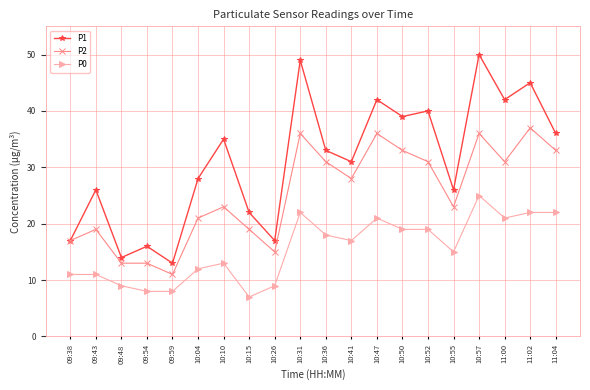

Rank the series by their average value, from highest to lowest.

P1, P2, P0